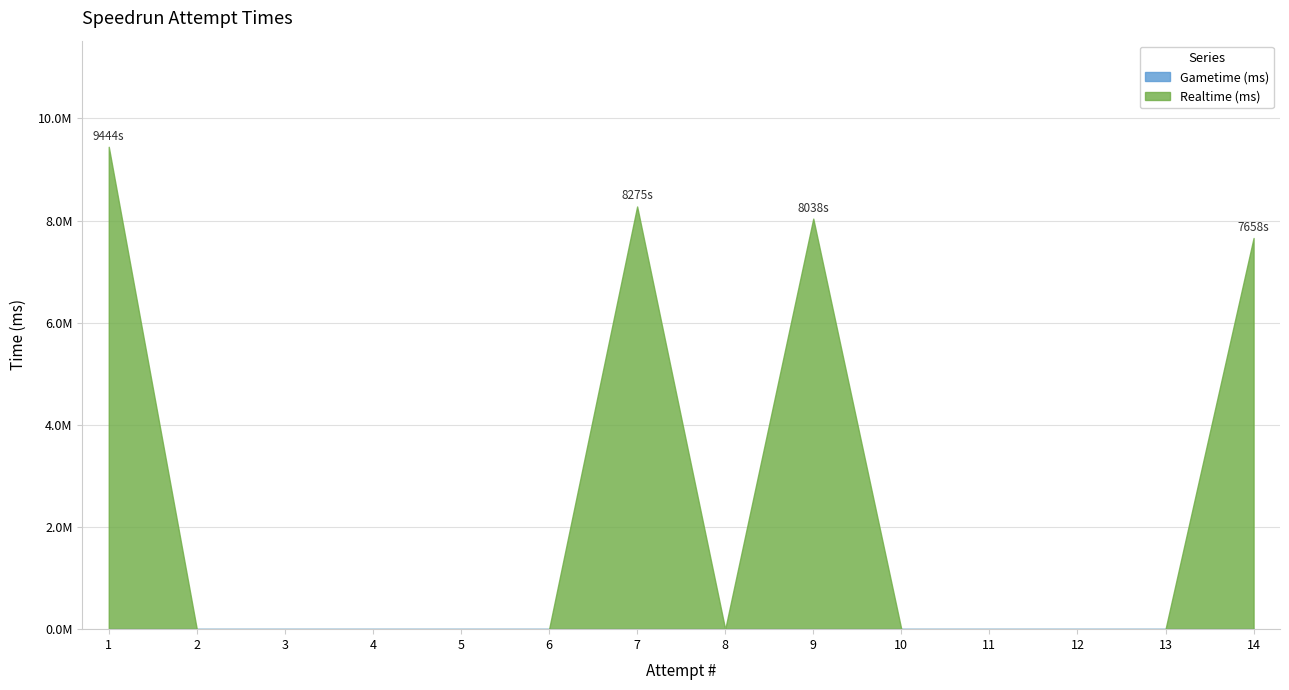

What is the sum of the Realtime (ms) values at 1 and 8?

9443708